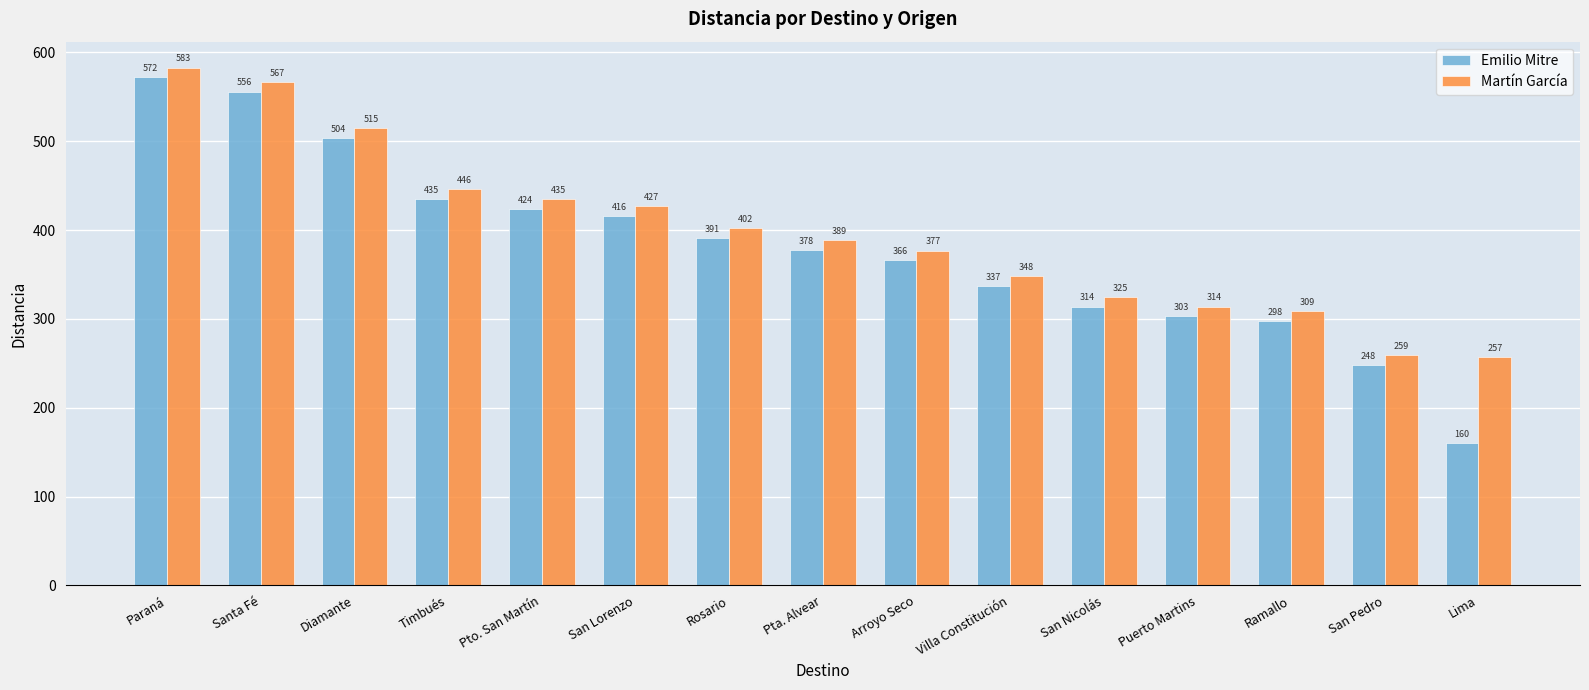

Which series has the largest range (max minus min)?

Emilio Mitre